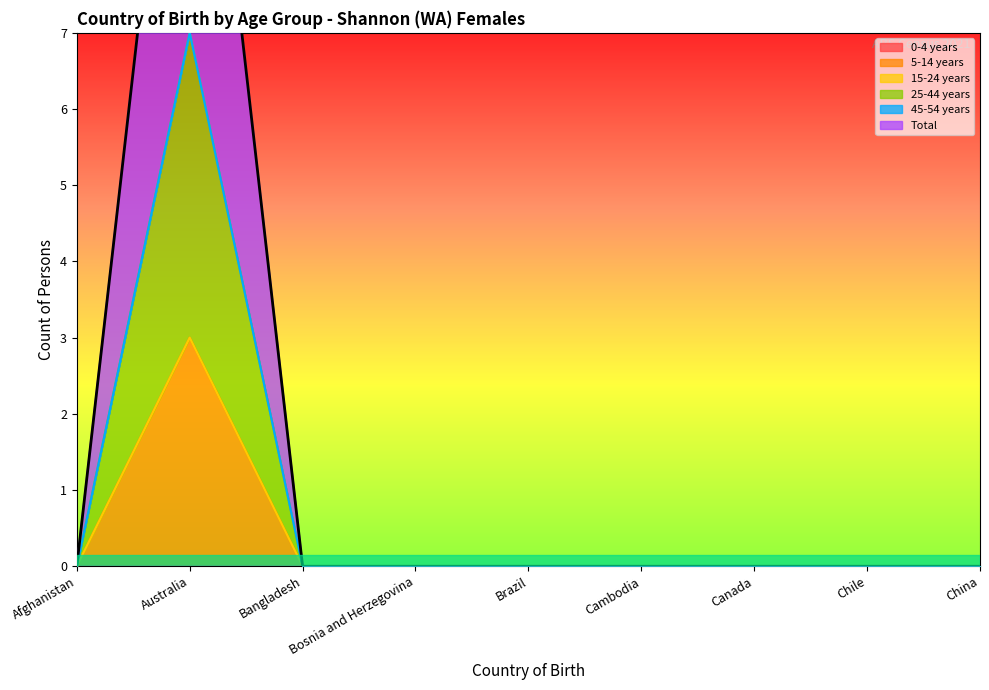

How many data points in Total are above 0?

1